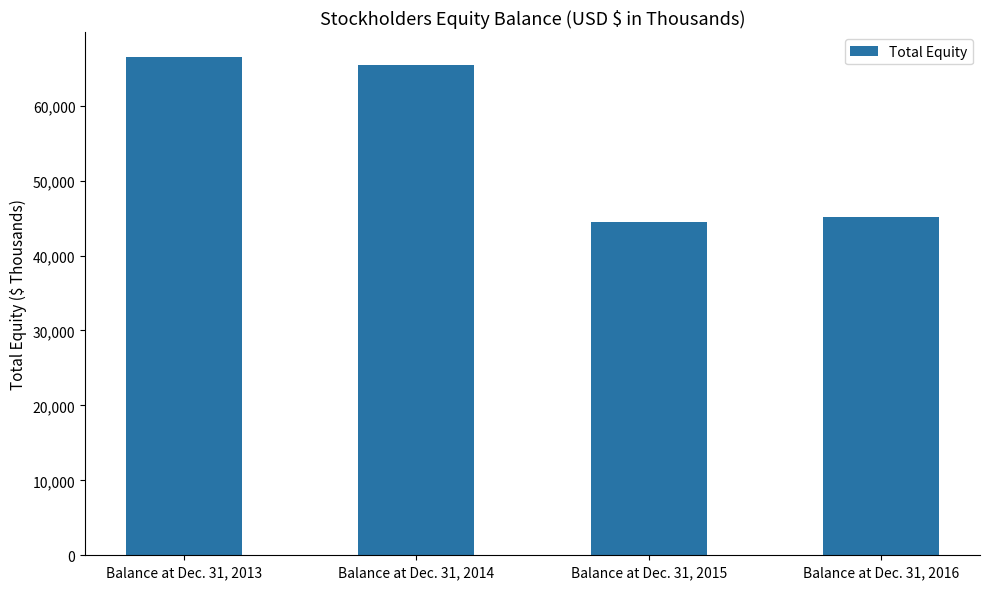

Rank the categories by value from lowest to highest.

Balance at Dec. 31, 2015, Balance at Dec. 31, 2016, Balance at Dec. 31, 2014, Balance at Dec. 31, 2013